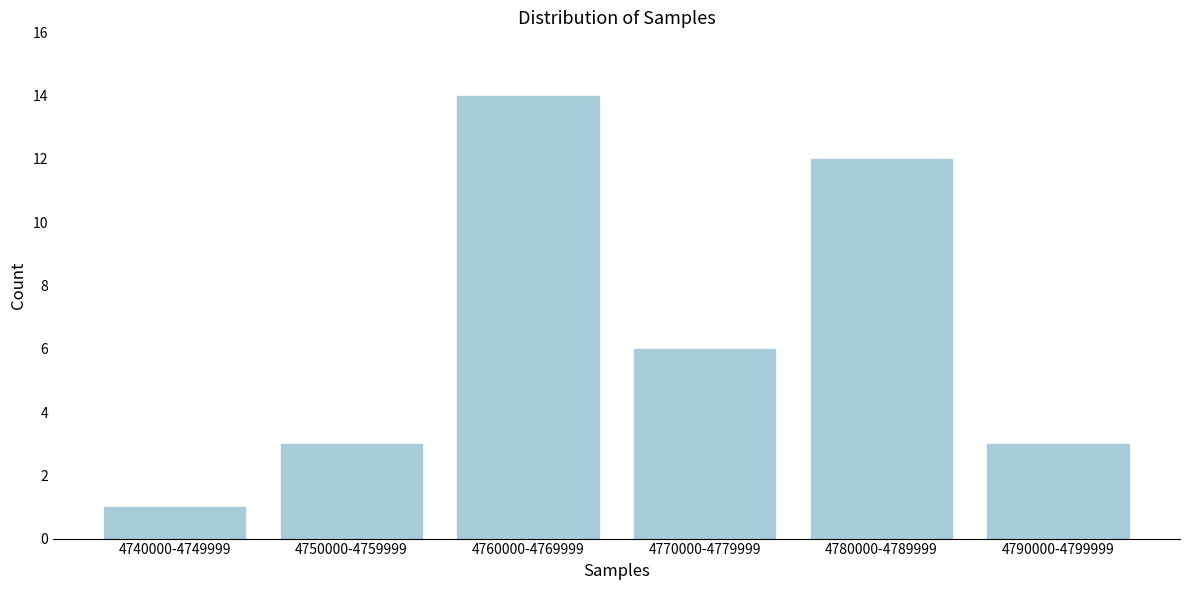

Reading left to right, transcribe all the data shown in this chart.

1	3	14	6	12	3